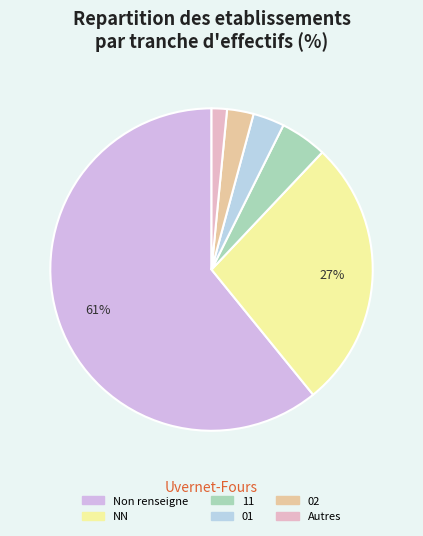

To the nearest percent, what is the difference between the largest and smallest slice percentages?

59%